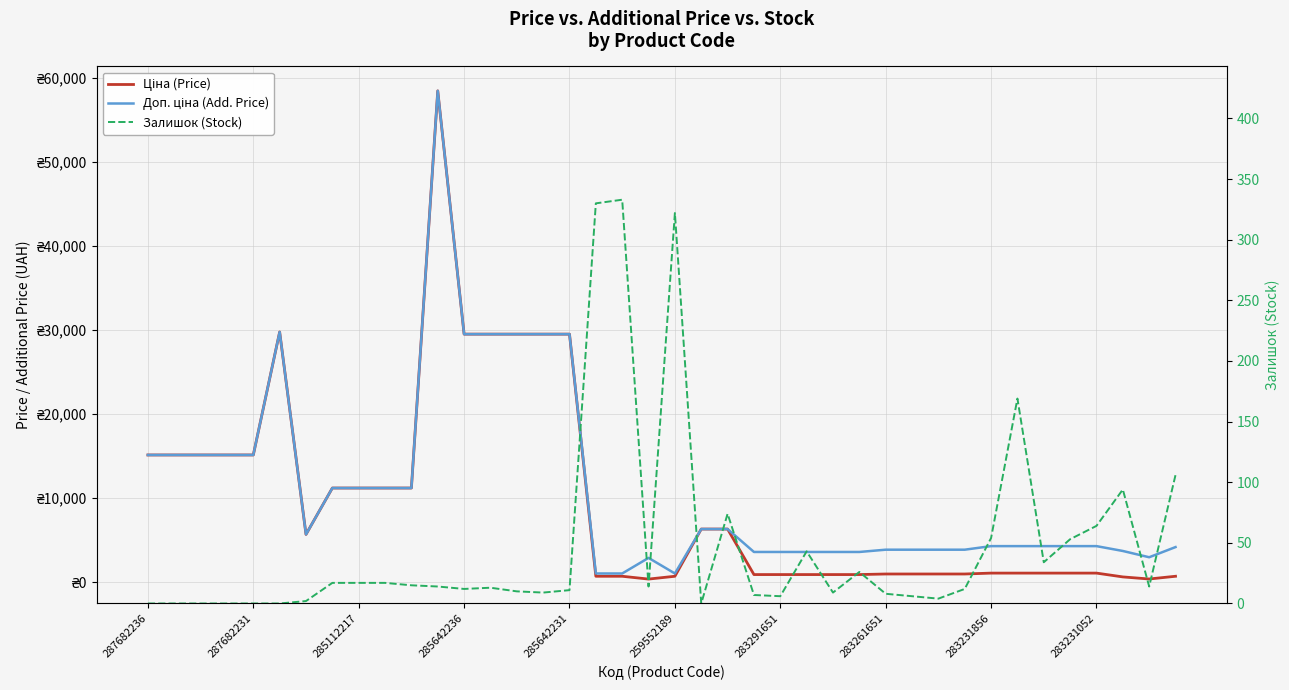

The value of Доп. ціна (Add. Price) at 283231856 is 4279.1. True or false?

True